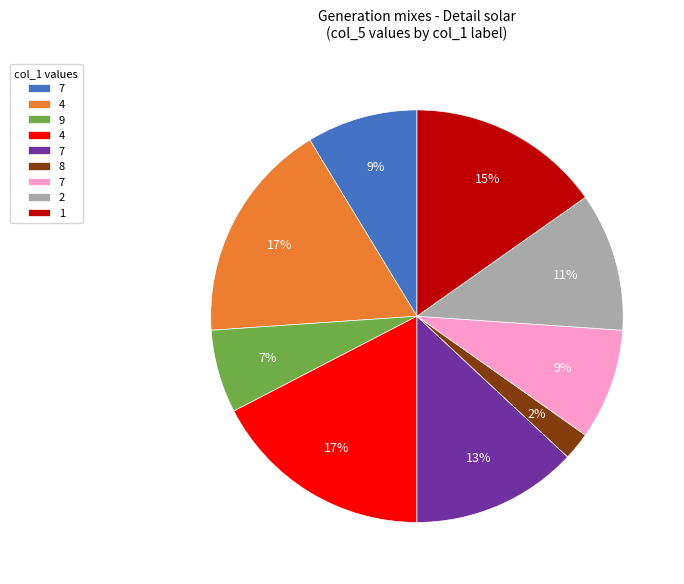

Is there a majority slice in this chart?

No